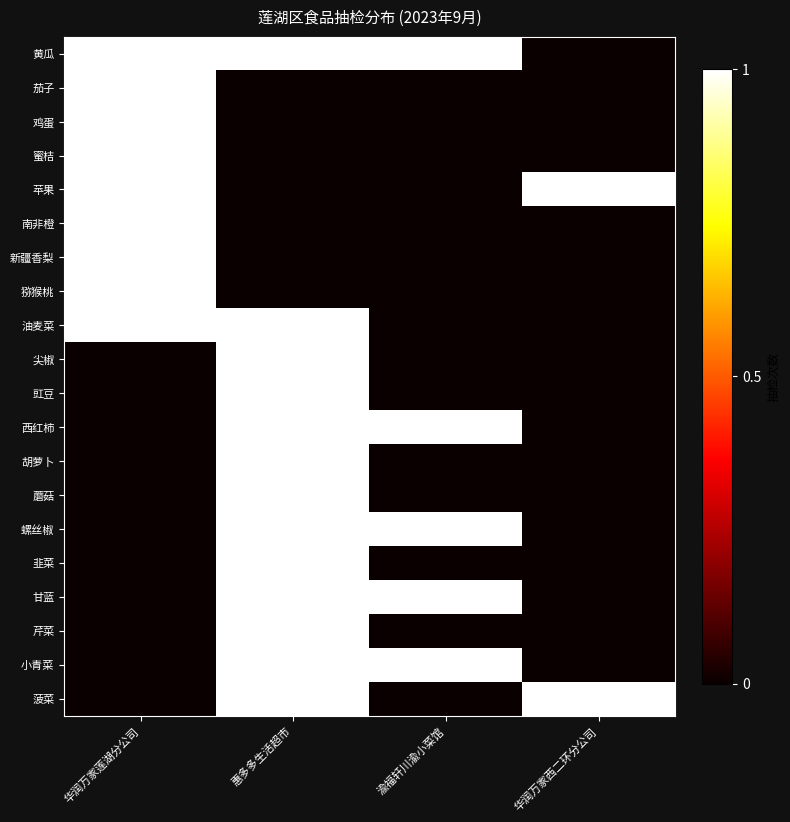

Reading left to right, transcribe all the data shown in this chart.

黄瓜: 华润万家莲湖分公司=1	惠多多生活超市=1	渝福轩川渝小菜馆=1	华润万家西二环分公司=0
茄子: 华润万家莲湖分公司=1	惠多多生活超市=0	渝福轩川渝小菜馆=0	华润万家西二环分公司=0
鸡蛋: 华润万家莲湖分公司=1	惠多多生活超市=0	渝福轩川渝小菜馆=0	华润万家西二环分公司=0
蜜桔: 华润万家莲湖分公司=1	惠多多生活超市=0	渝福轩川渝小菜馆=0	华润万家西二环分公司=0
苹果: 华润万家莲湖分公司=1	惠多多生活超市=0	渝福轩川渝小菜馆=0	华润万家西二环分公司=1
南非橙: 华润万家莲湖分公司=1	惠多多生活超市=0	渝福轩川渝小菜馆=0	华润万家西二环分公司=0
新疆香梨: 华润万家莲湖分公司=1	惠多多生活超市=0	渝福轩川渝小菜馆=0	华润万家西二环分公司=0
猕猴桃: 华润万家莲湖分公司=1	惠多多生活超市=0	渝福轩川渝小菜馆=0	华润万家西二环分公司=0
油麦菜: 华润万家莲湖分公司=1	惠多多生活超市=1	渝福轩川渝小菜馆=0	华润万家西二环分公司=0
尖椒: 华润万家莲湖分公司=0	惠多多生活超市=1	渝福轩川渝小菜馆=0	华润万家西二环分公司=0
豇豆: 华润万家莲湖分公司=0	惠多多生活超市=1	渝福轩川渝小菜馆=0	华润万家西二环分公司=0
西红柿: 华润万家莲湖分公司=0	惠多多生活超市=1	渝福轩川渝小菜馆=1	华润万家西二环分公司=0
胡萝卜: 华润万家莲湖分公司=0	惠多多生活超市=1	渝福轩川渝小菜馆=0	华润万家西二环分公司=0
蘑菇: 华润万家莲湖分公司=0	惠多多生活超市=1	渝福轩川渝小菜馆=0	华润万家西二环分公司=0
螺丝椒: 华润万家莲湖分公司=0	惠多多生活超市=1	渝福轩川渝小菜馆=1	华润万家西二环分公司=0
韭菜: 华润万家莲湖分公司=0	惠多多生活超市=1	渝福轩川渝小菜馆=0	华润万家西二环分公司=0
甘蓝: 华润万家莲湖分公司=0	惠多多生活超市=1	渝福轩川渝小菜馆=1	华润万家西二环分公司=0
芹菜: 华润万家莲湖分公司=0	惠多多生活超市=1	渝福轩川渝小菜馆=0	华润万家西二环分公司=0
小青菜: 华润万家莲湖分公司=0	惠多多生活超市=1	渝福轩川渝小菜馆=1	华润万家西二环分公司=0
菠菜: 华润万家莲湖分公司=0	惠多多生活超市=1	渝福轩川渝小菜馆=0	华润万家西二环分公司=1